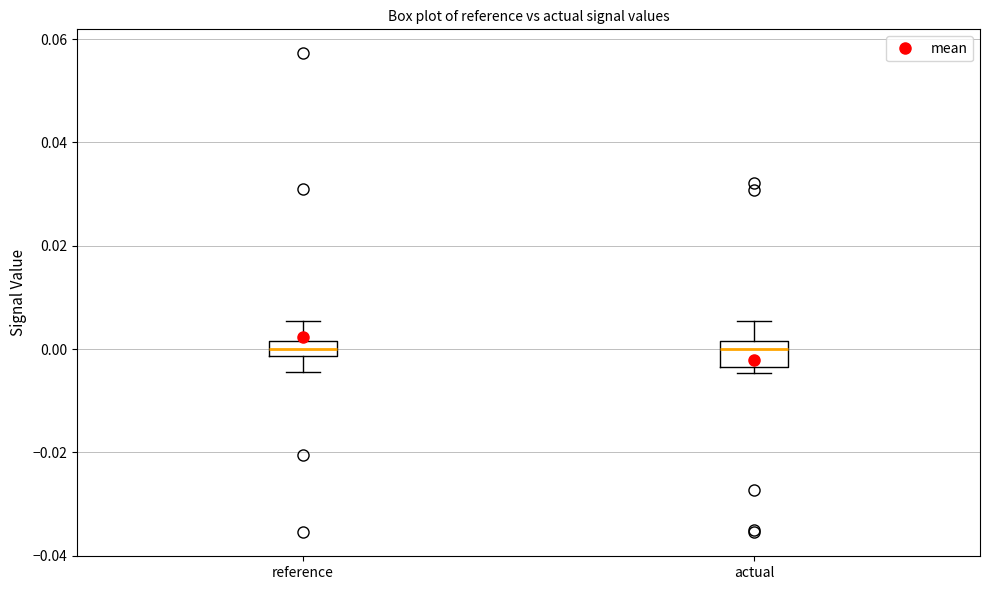

Where does the upper whisker of the box for reference end on the y-axis? The values are not printed on the chart, so give them approximately, as read against the axis.

0.006